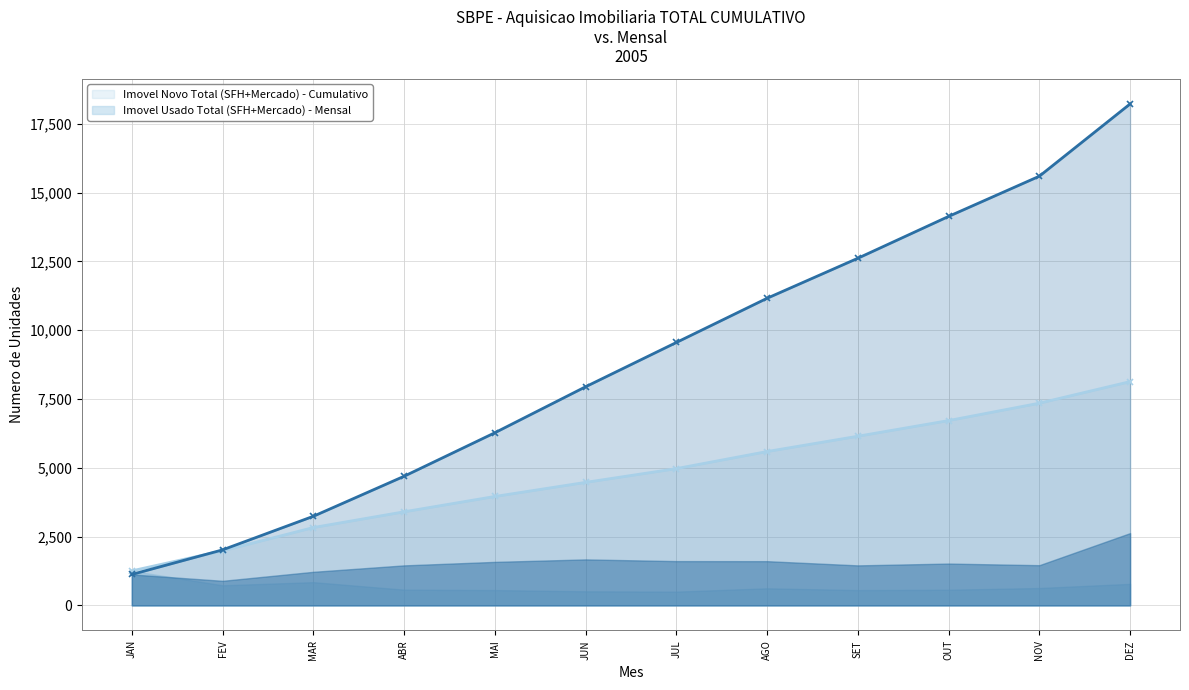

Where does the Imovel Usado Total (SFH+Mercado) - Cumulativo linha series first go above 9553?

AGO